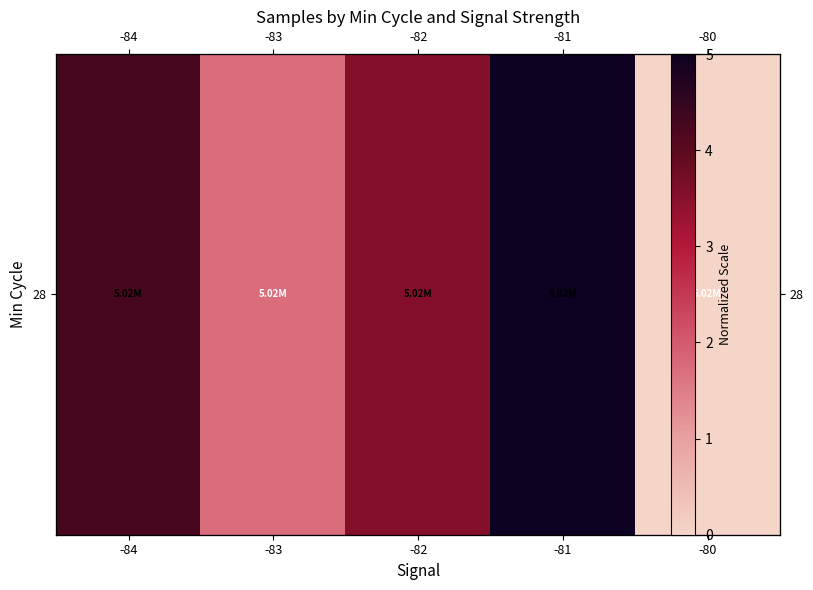

How many values are below 3?

2